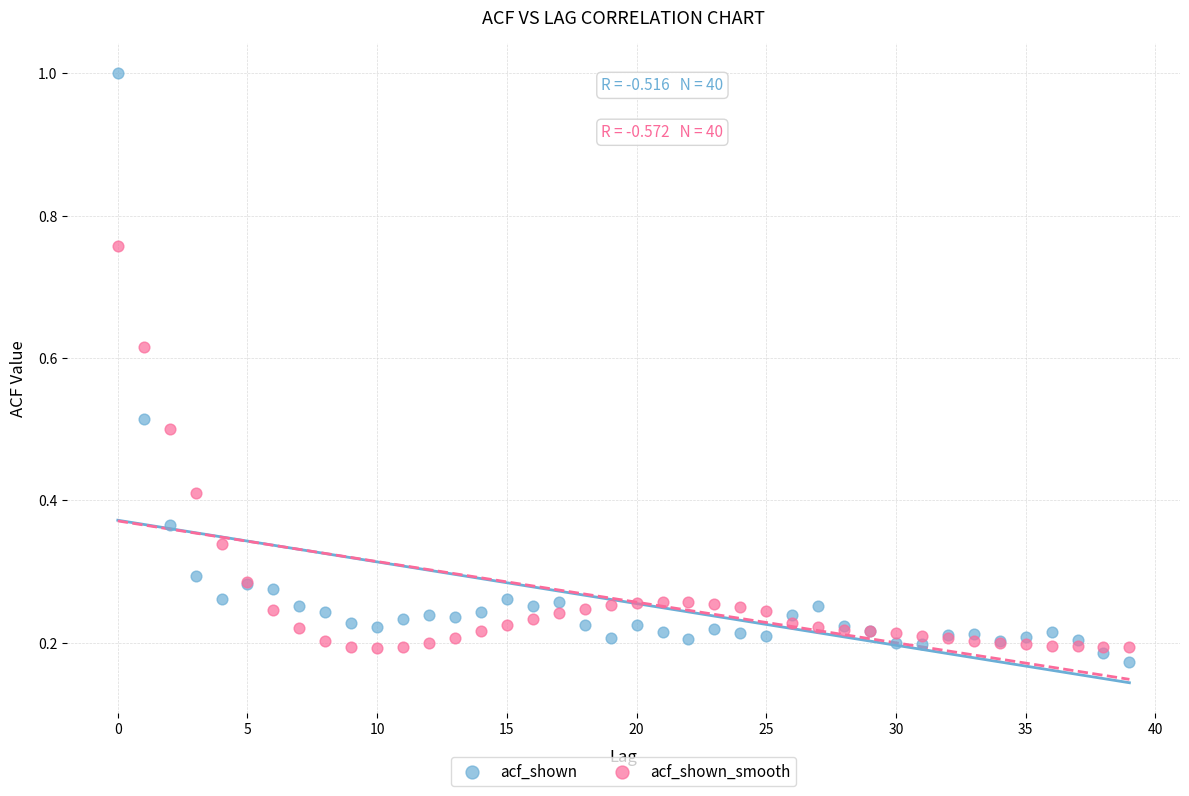

Which series reaches the maximum Y coordinate?

acf_shown